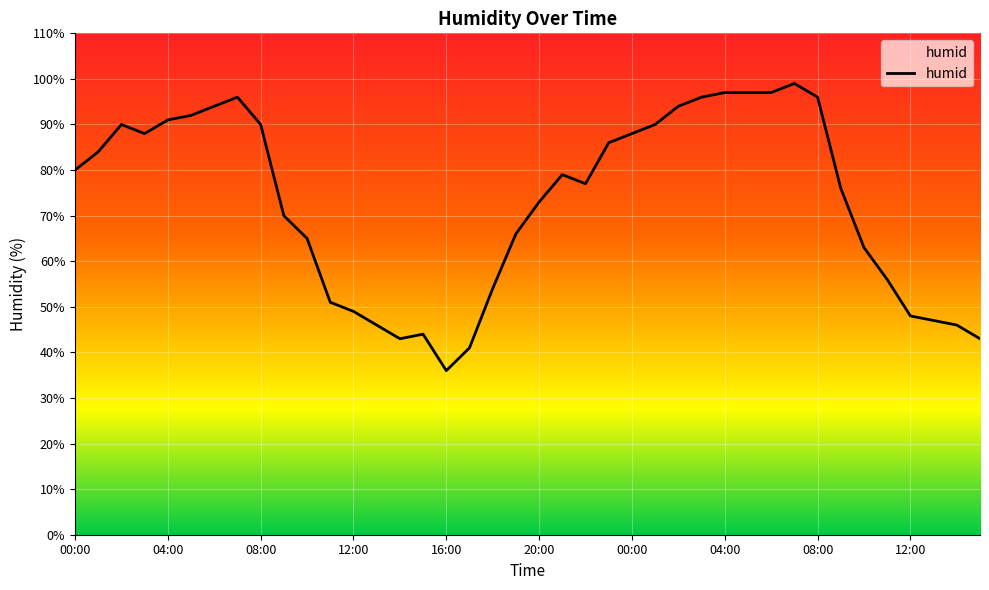

What is the difference between the maximum and minimum values?

63